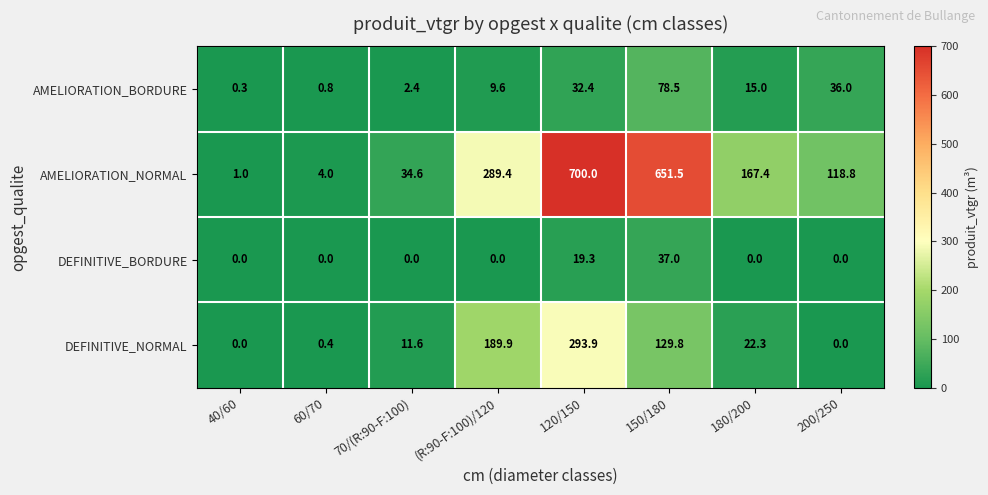

What is the greatest value displayed?

700.0